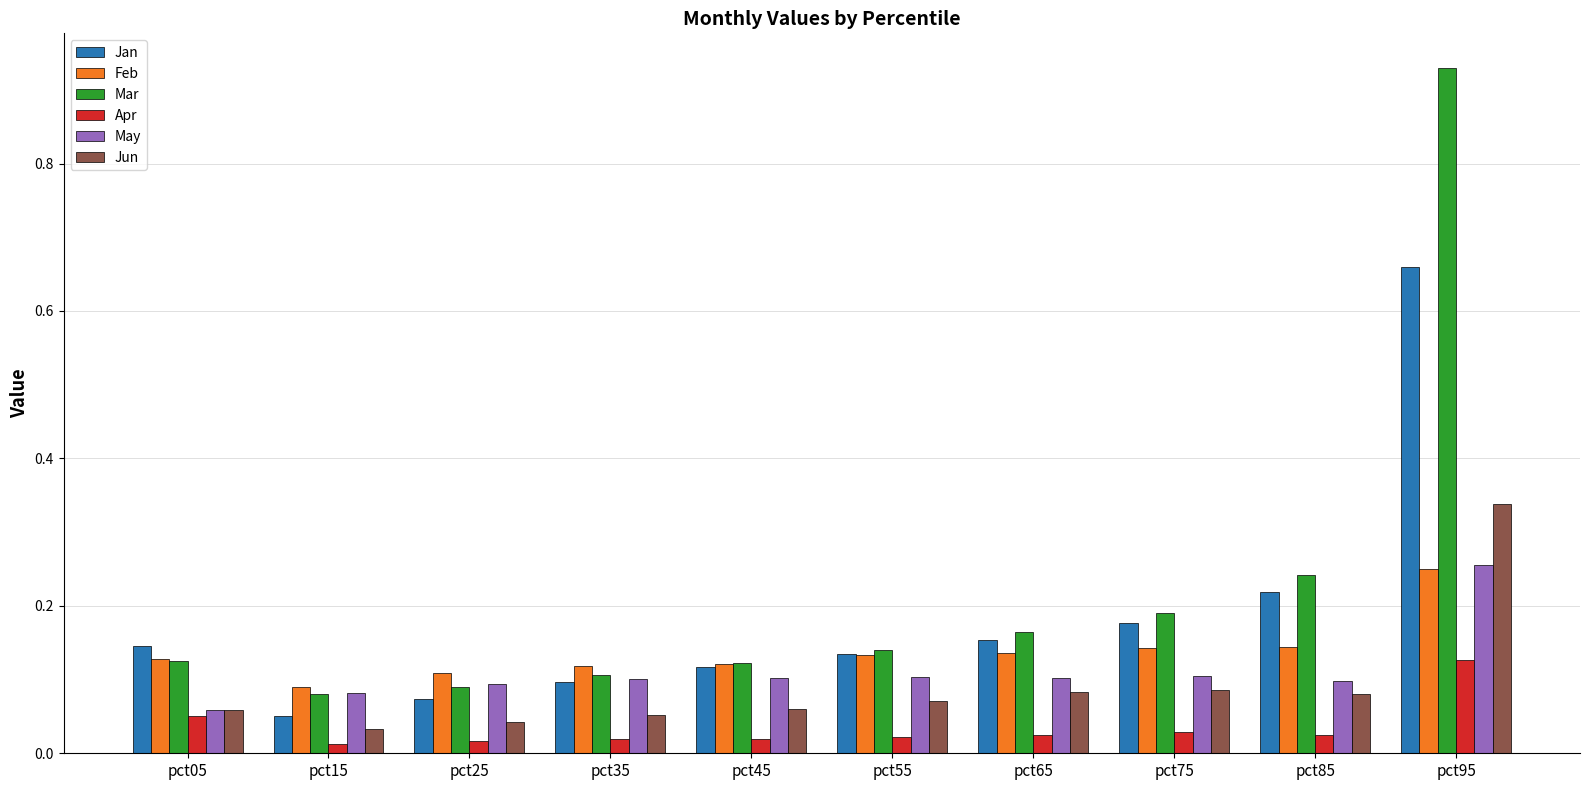

Is the value of Feb at pct55 greater than the value of May at pct65?

Yes